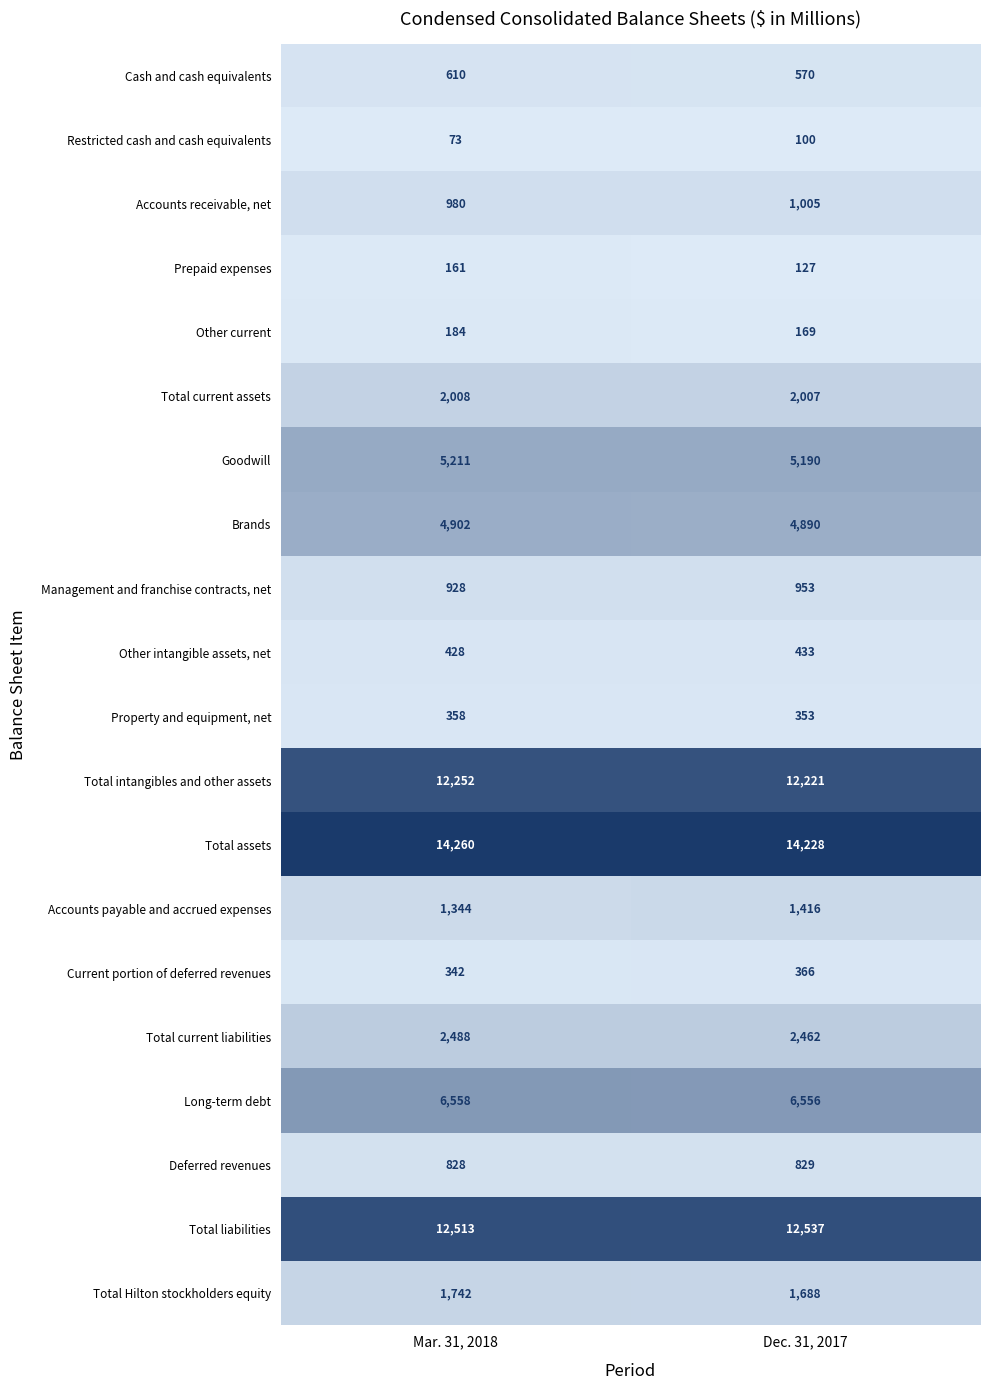

What is the average value of the Brands series?

4896